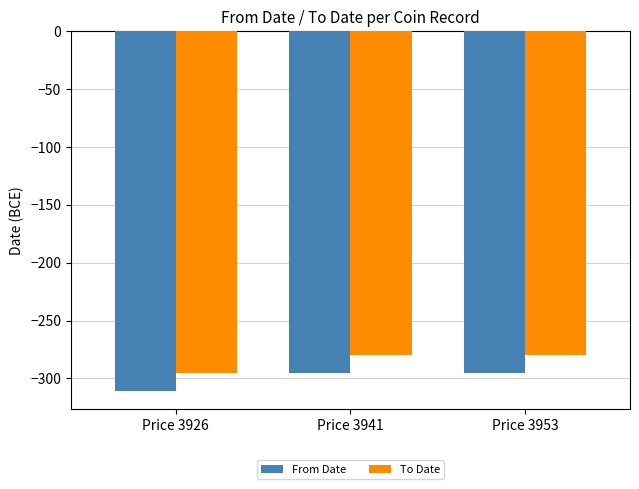

What is the total value across all series at Price 3941?

-575